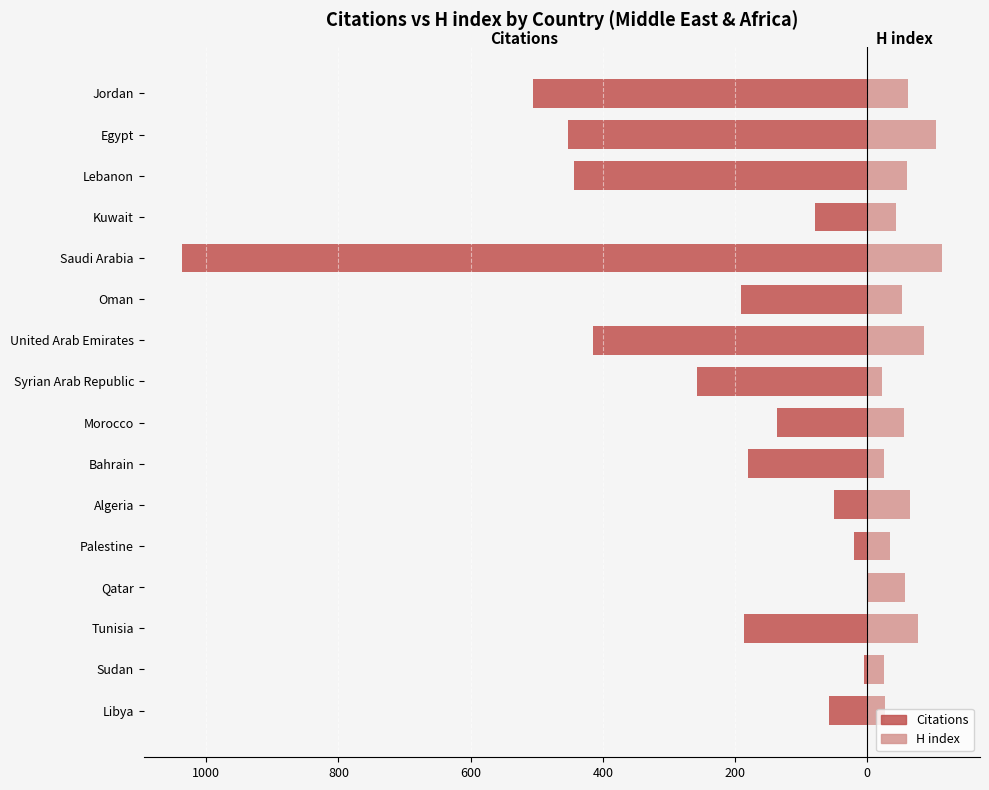

Which series changed the most between Bahrain and Oman?

H index